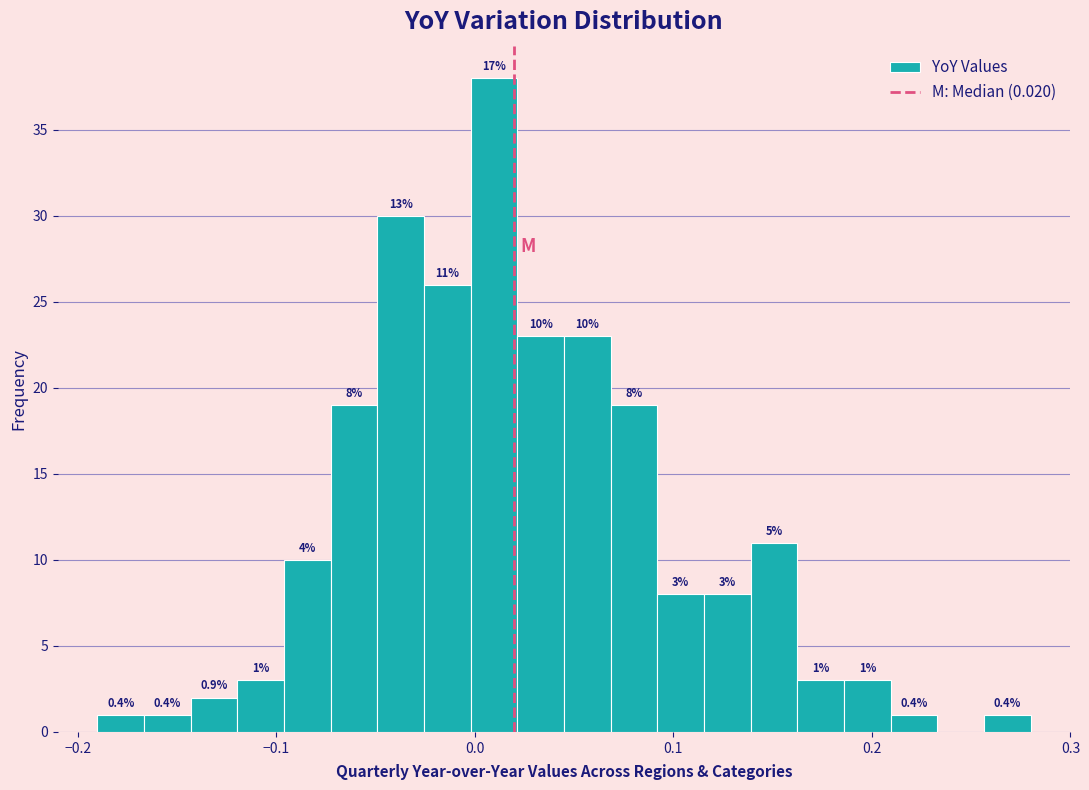

Around what value on the x-axis is the tallest bar? Give the approximate position of its centre, as read against the axis.

0.01